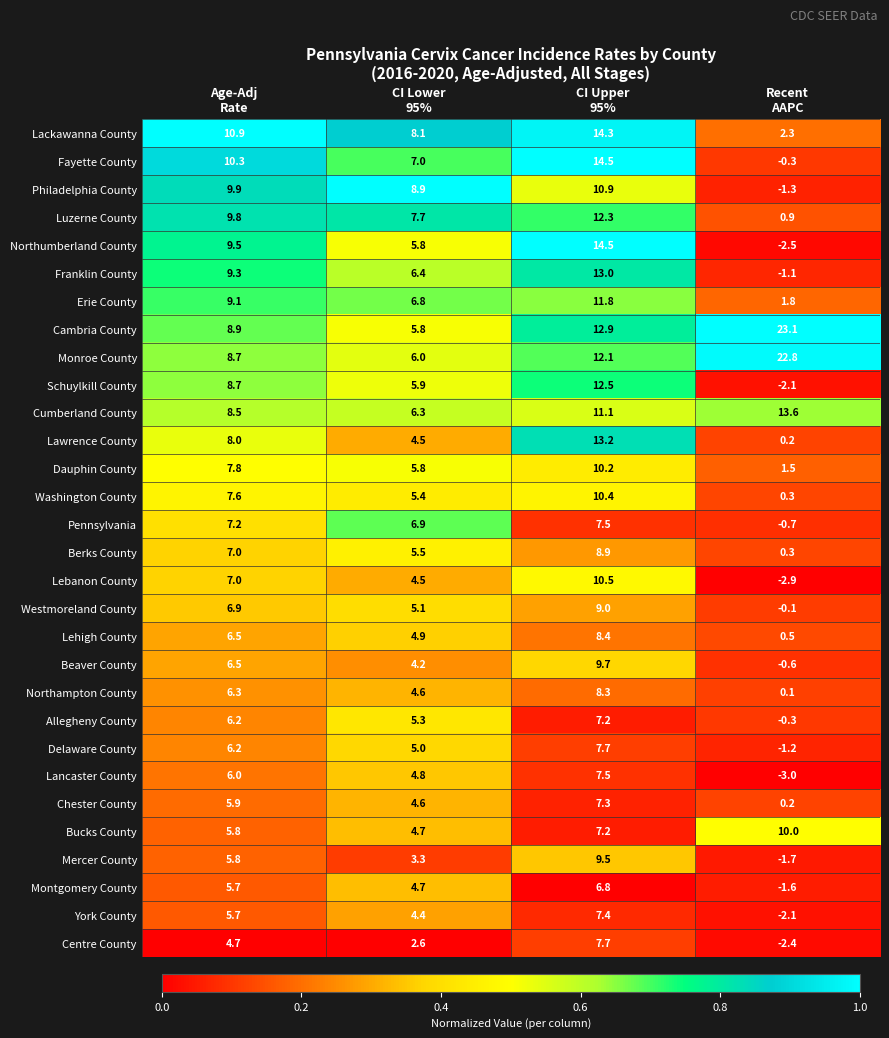

What is the minimum value shown in the chart?

-3.0